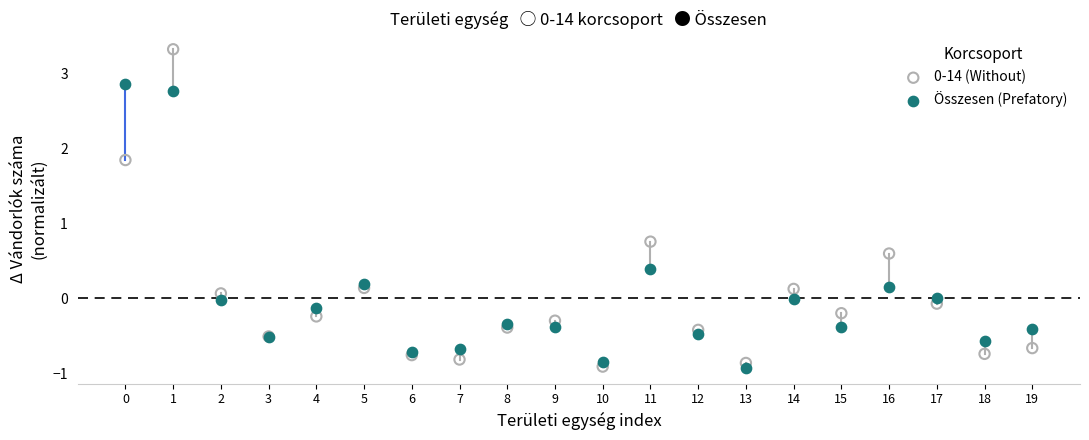

Across all series, what Y value is closest to 1?

0.8